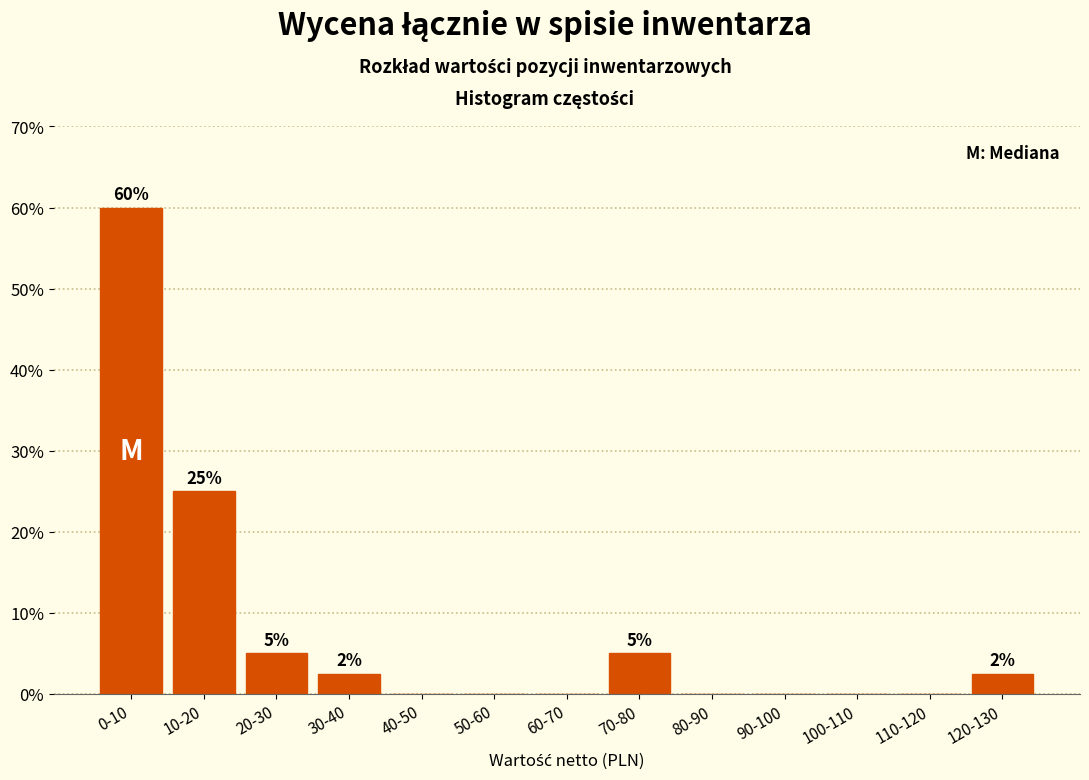

Reading left to right, transcribe all the data shown in this chart.

0-10=60.0	10-20=25.0	20-30=5.0	30-40=2.5	40-50=0.0	50-60=0.0	60-70=0.0	70-80=5.0	80-90=0.0	90-100=0.0	100-110=0.0	110-120=0.0	120-130=2.5